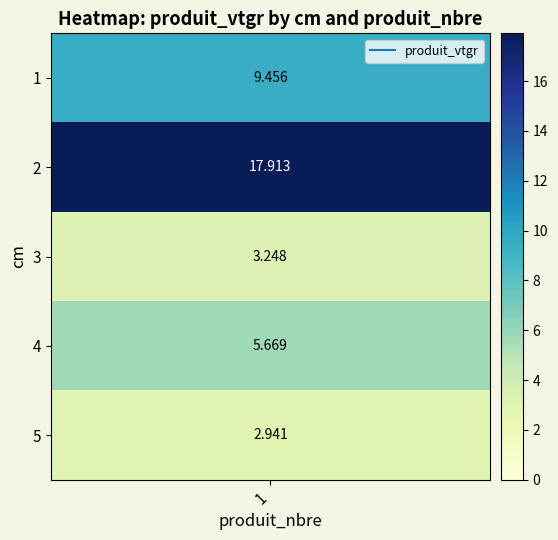

At which label is the value closest to 10?

1